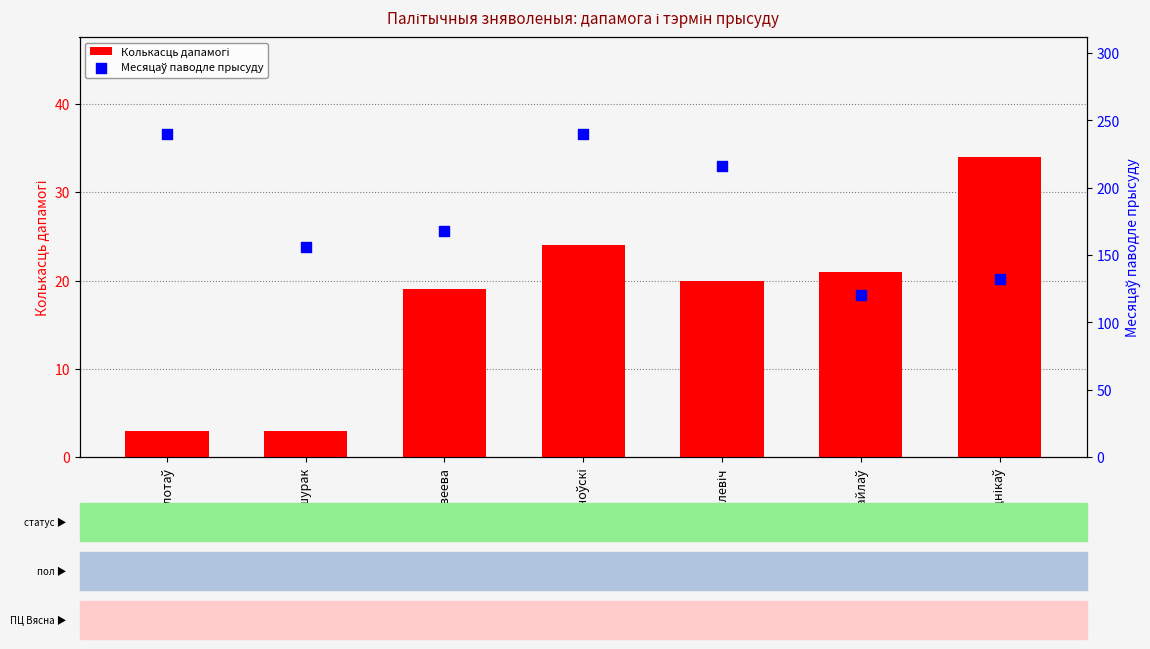

Which series has the largest total across all categories?

Месяцаў паводле прысуду